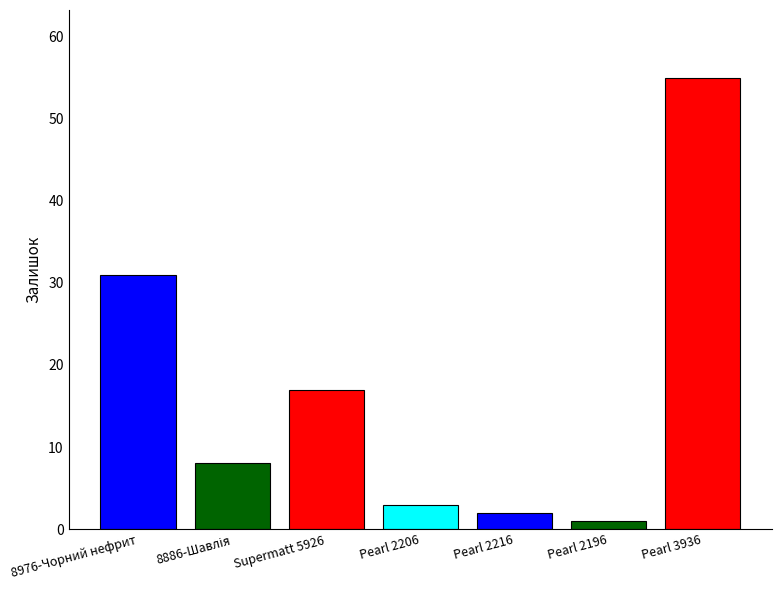

Reading right to left, what are all the values shown in this chart?

55	1	2	3	17	8	31